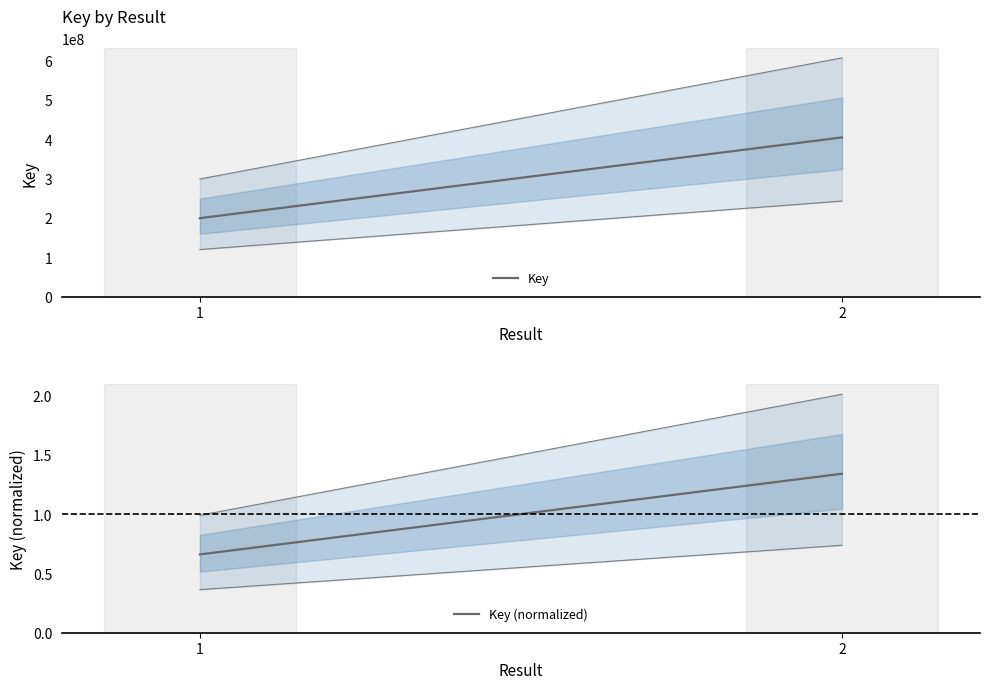

Between 1 and 2, which is larger?

2